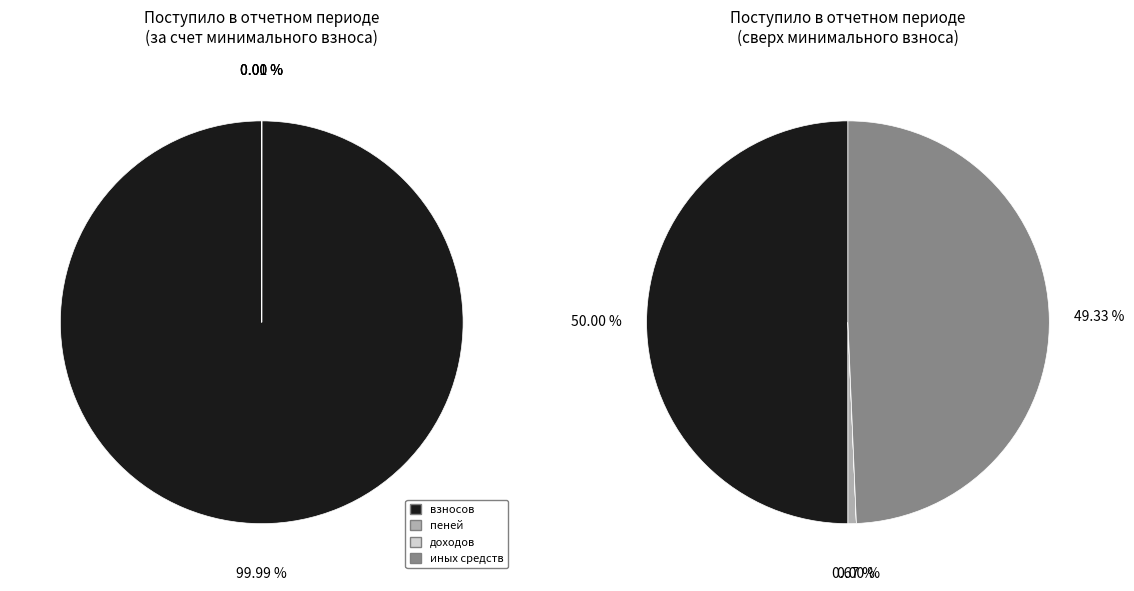

Does any single category account for the majority?

No